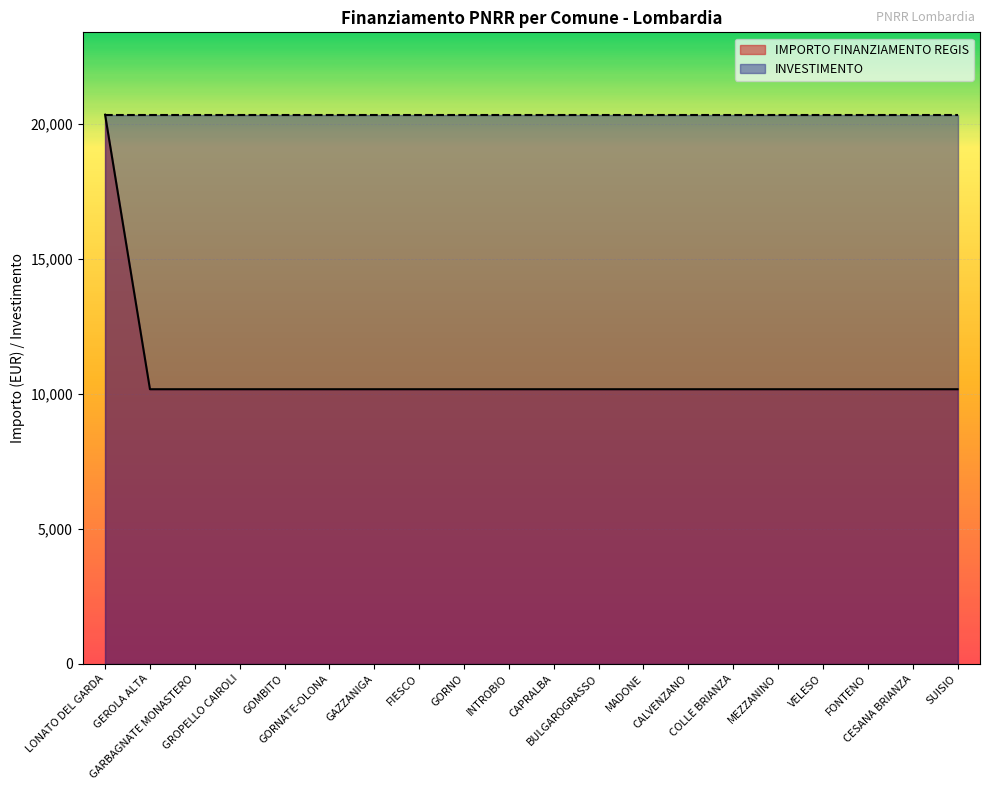

Is it true that the value at COLLE BRIANZA is 17549?

False